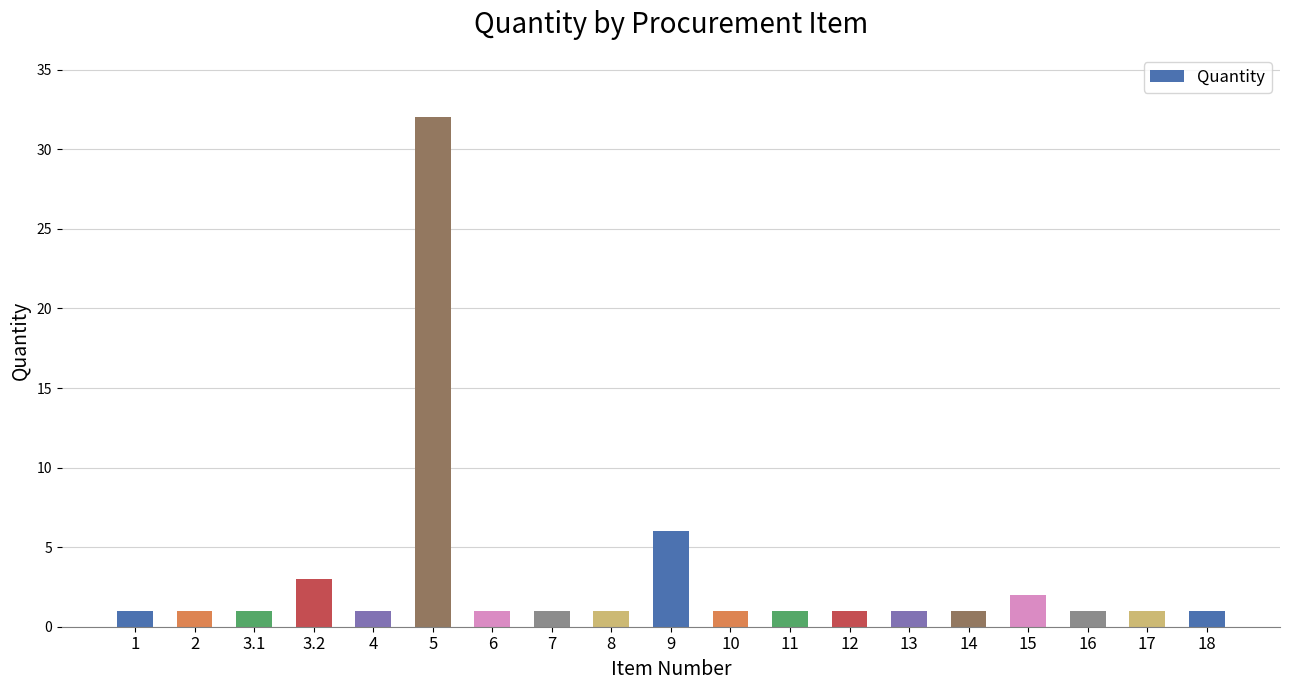

Which label corresponds to the largest value in the chart?

5